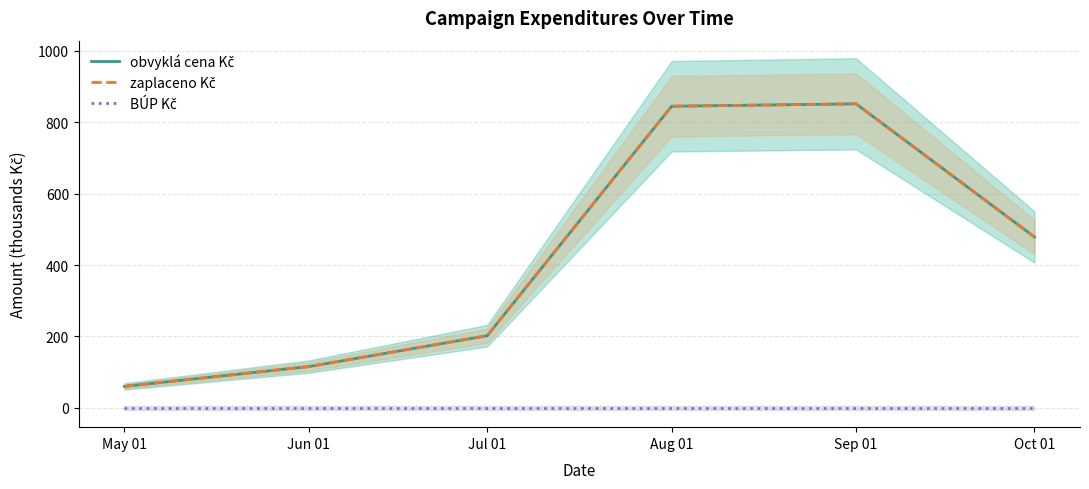

Which category has the highest value in the BÚP Kč series?

May 01